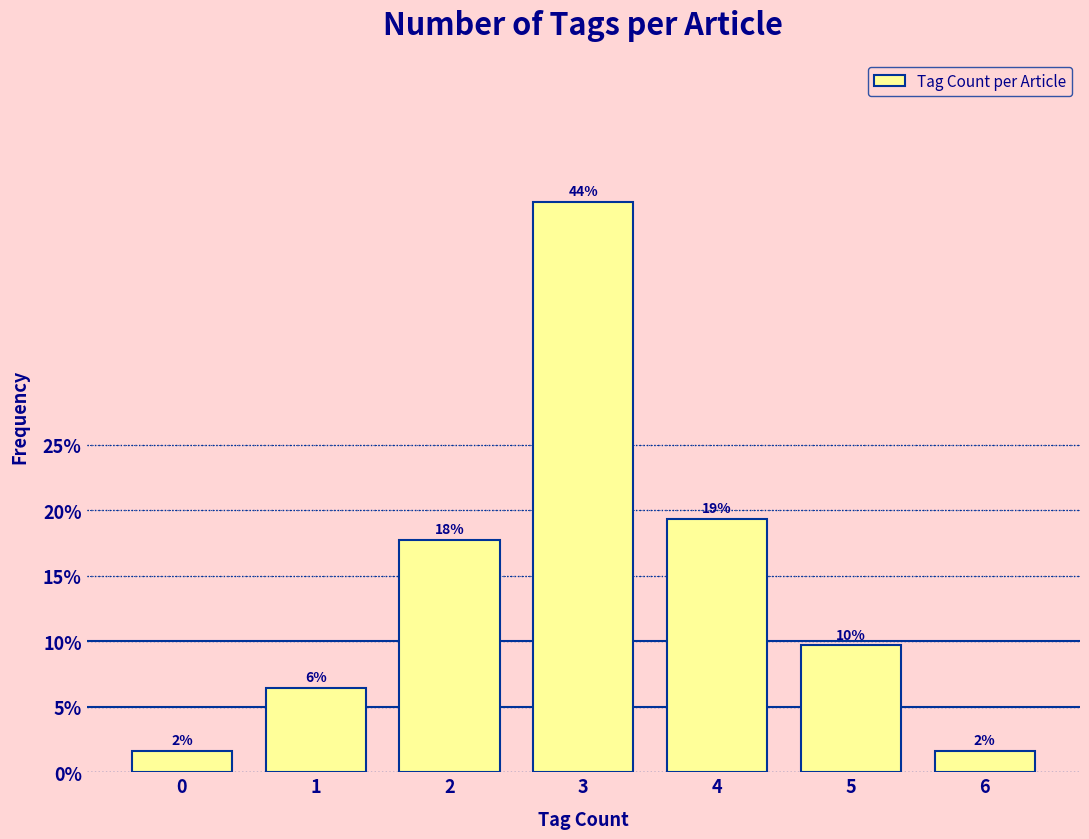

How many bars are there in total?

7